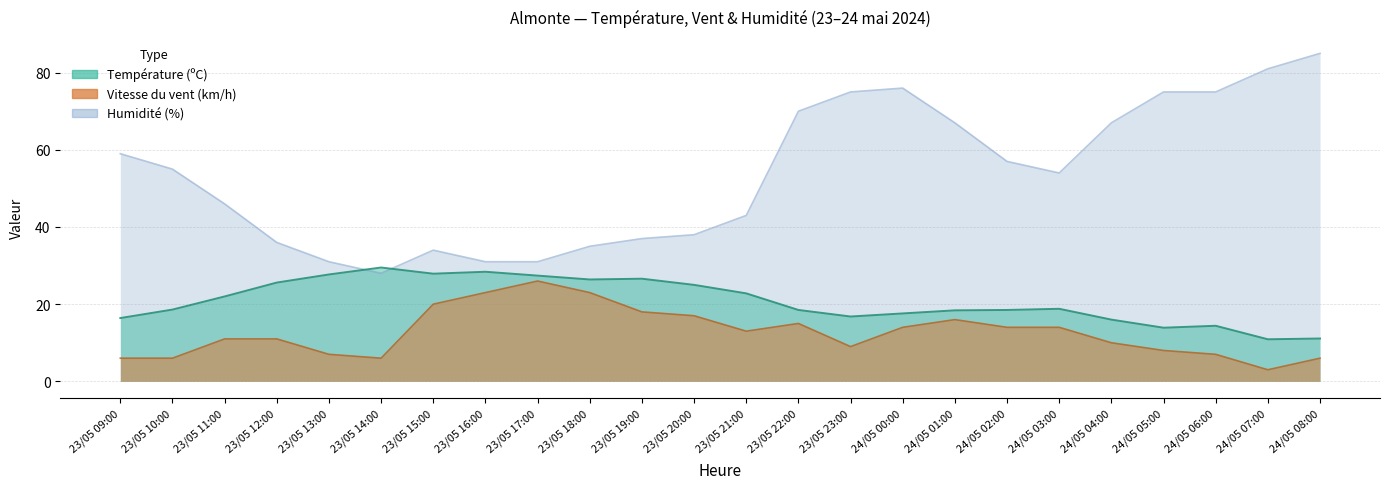

Where is the first local maximum for Température (ºC)?

23/05 14:00